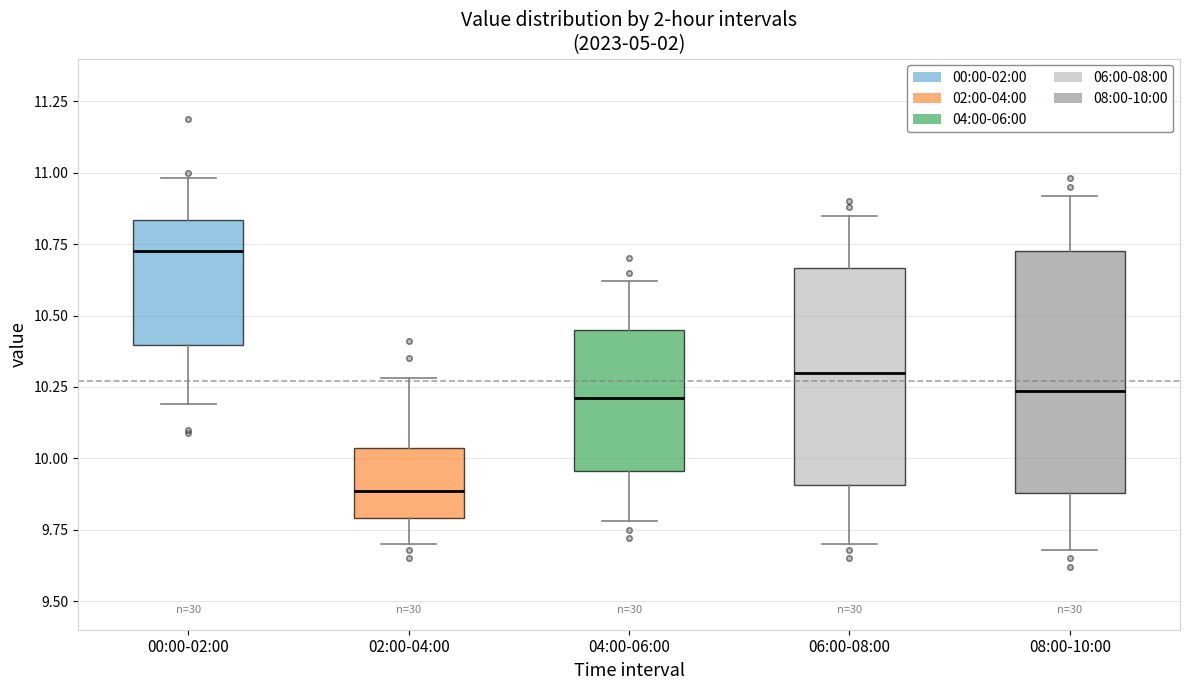

Which box's median line is the lowest?

02:00-04:00